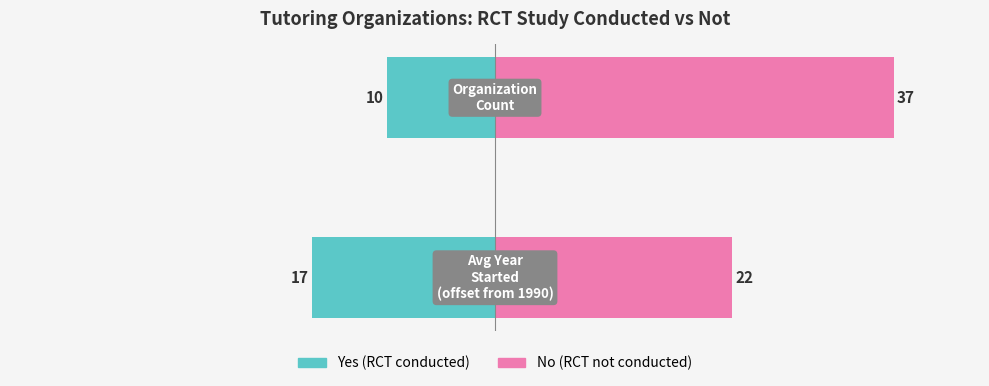

Is the value of No (RCT not conducted) at 0 greater than the value of Yes (RCT conducted) at 0?

Yes